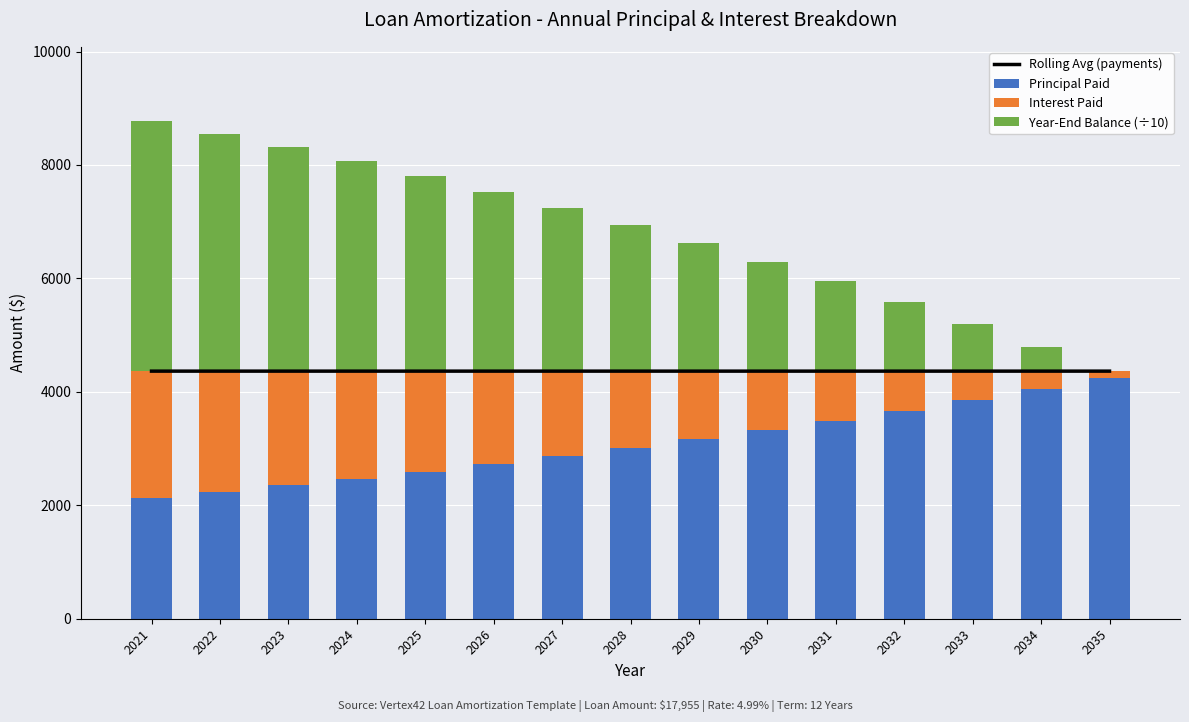

At how many categories does at least one series exceed 1116?

15